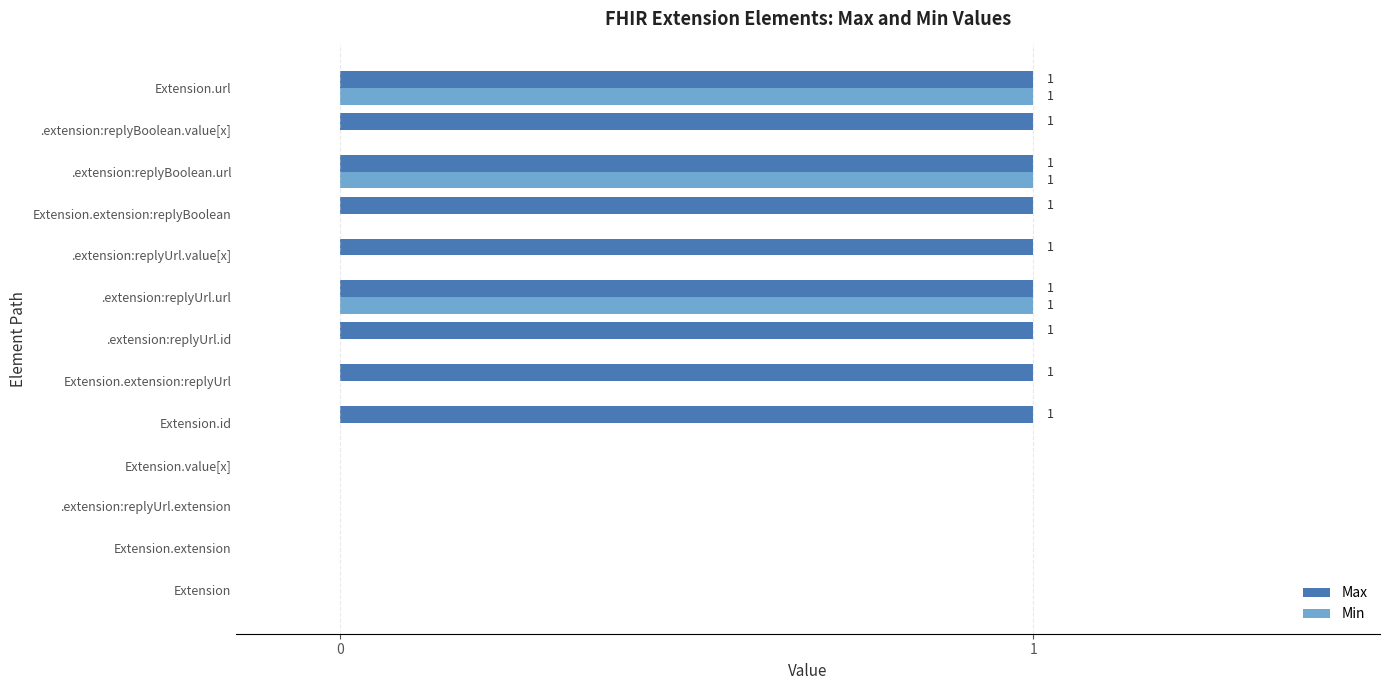

Which series has the largest total across all categories?

Max